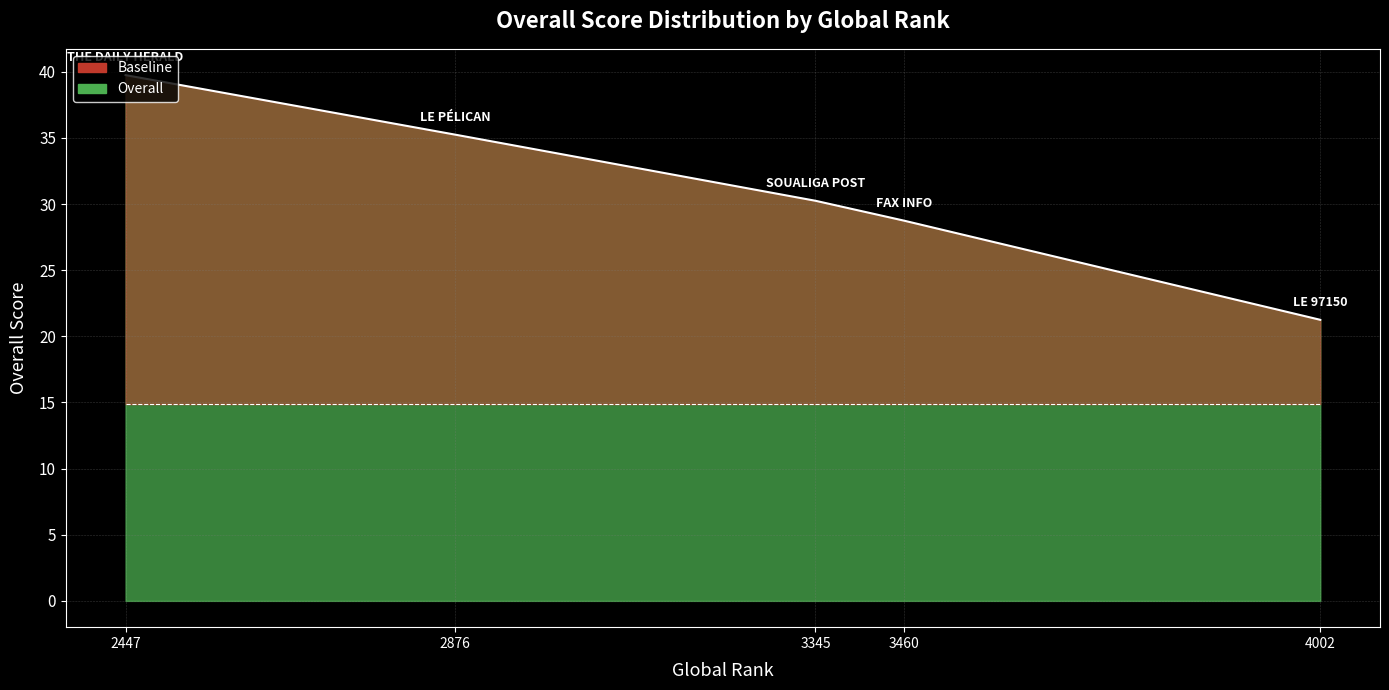

What is the change in value from LE 97150 to FAX INFO?

+7.5